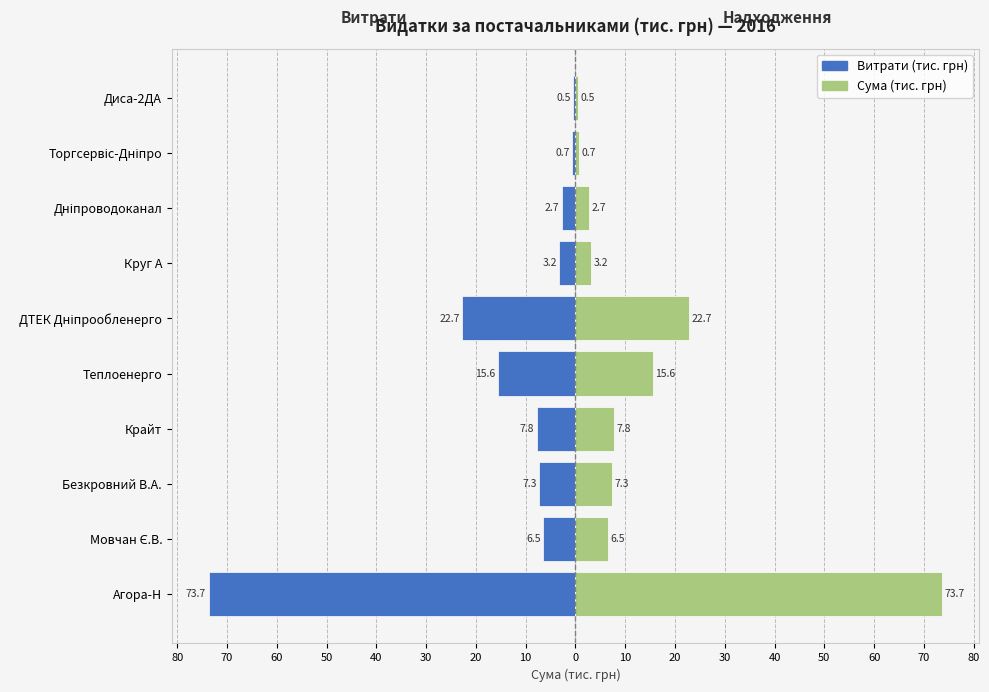

True or false: Витрати (тис. грн) has a value of -10.1 at Мовчан Є.В..

False